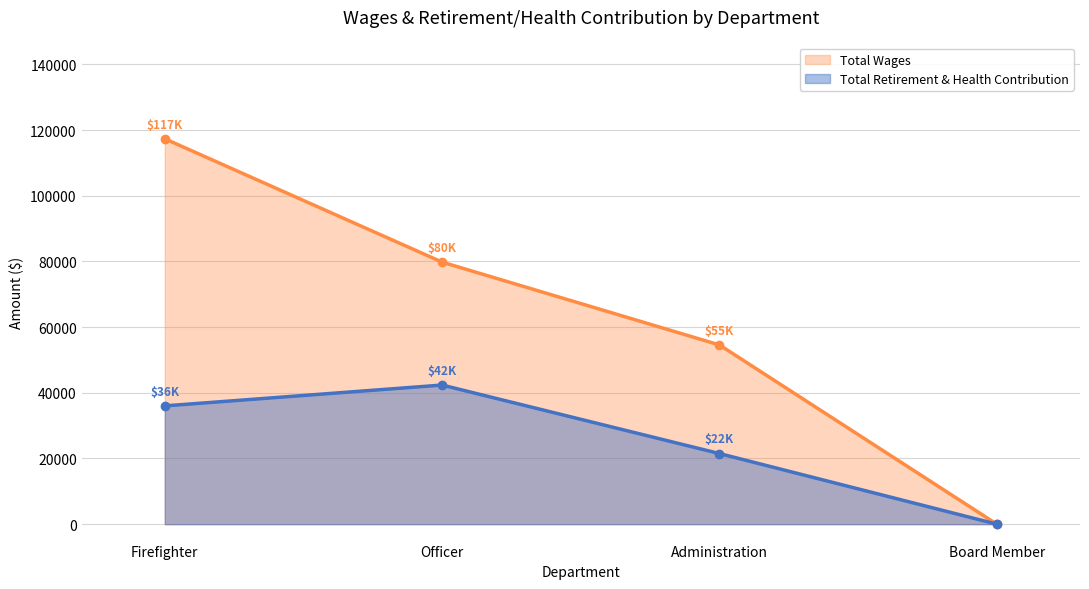

True or false: Total Wages has a value of 156048 at Firefighter.

False